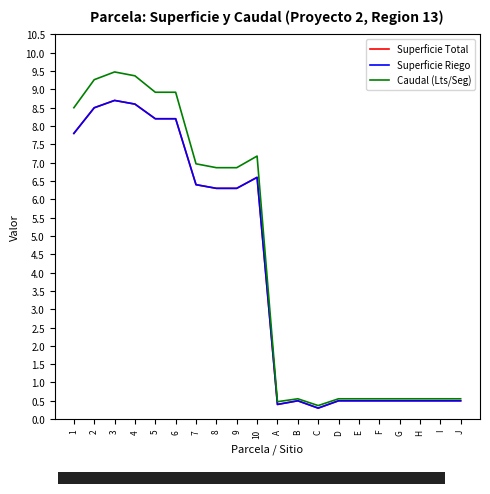

At which category is the sum across all series the highest?

3